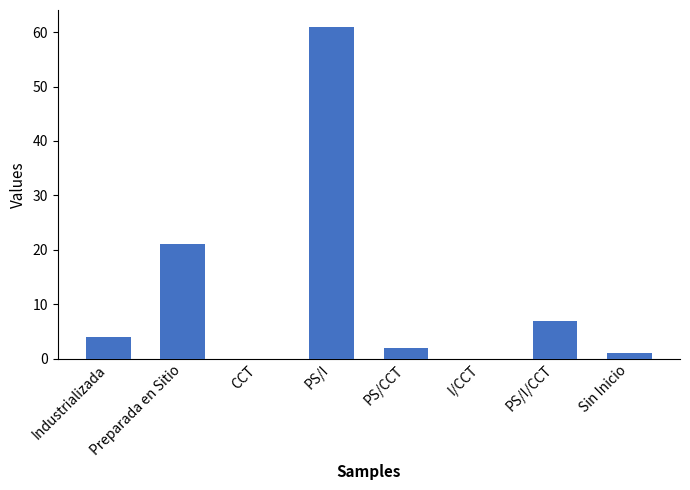

Reading right to left, list all the values displayed in this chart.

1	7	0	2	61	0	21	4